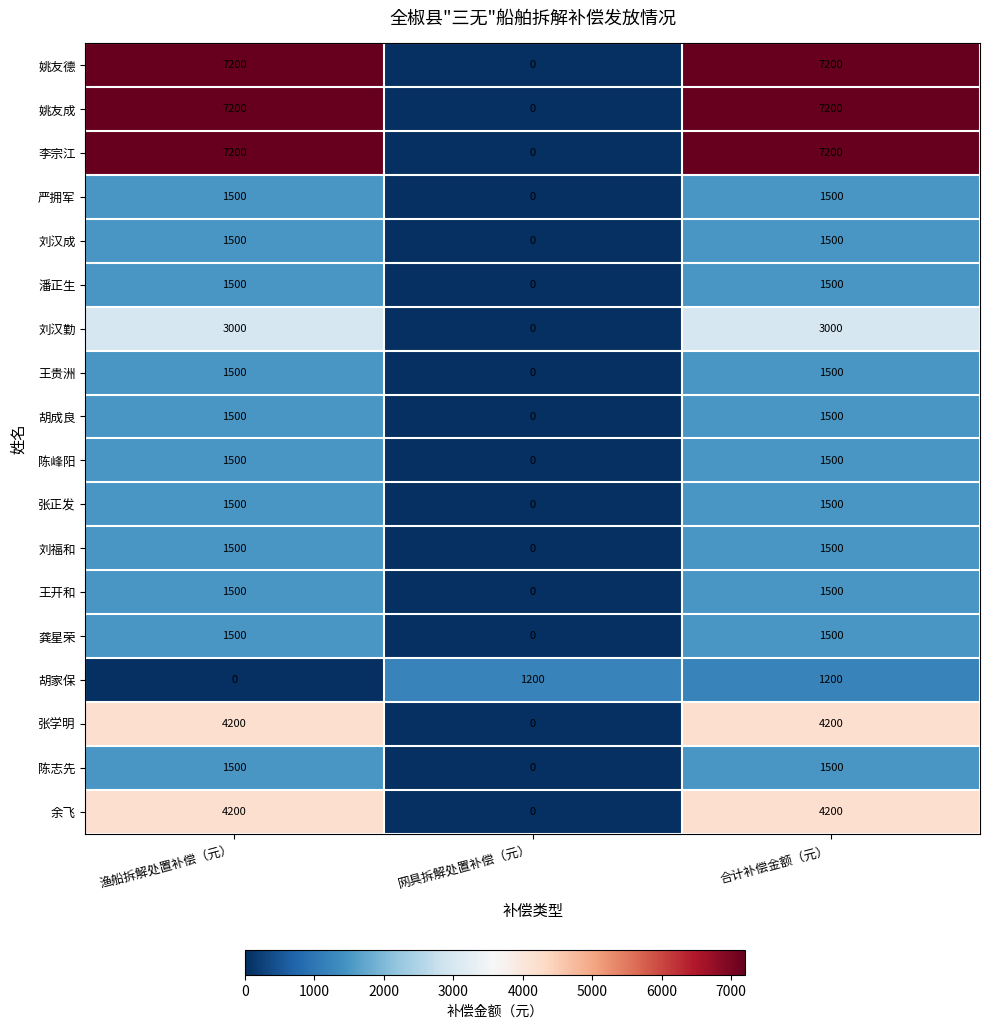

What is the sum of the 王开和 values at 网具拆解处置补偿（元） and 合计补偿金额（元）?

1500